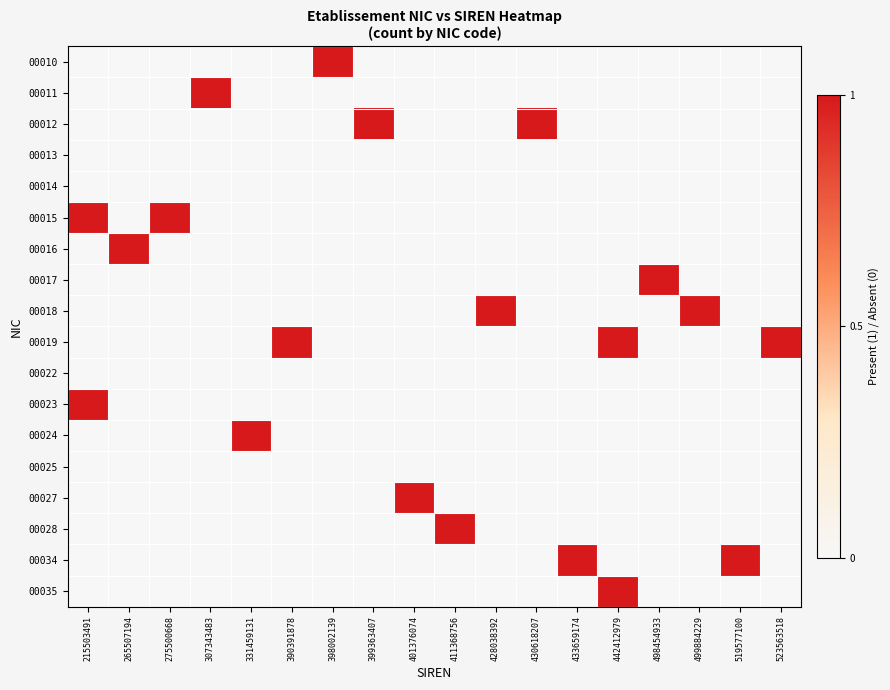

What is the maximum value shown in the chart?

1